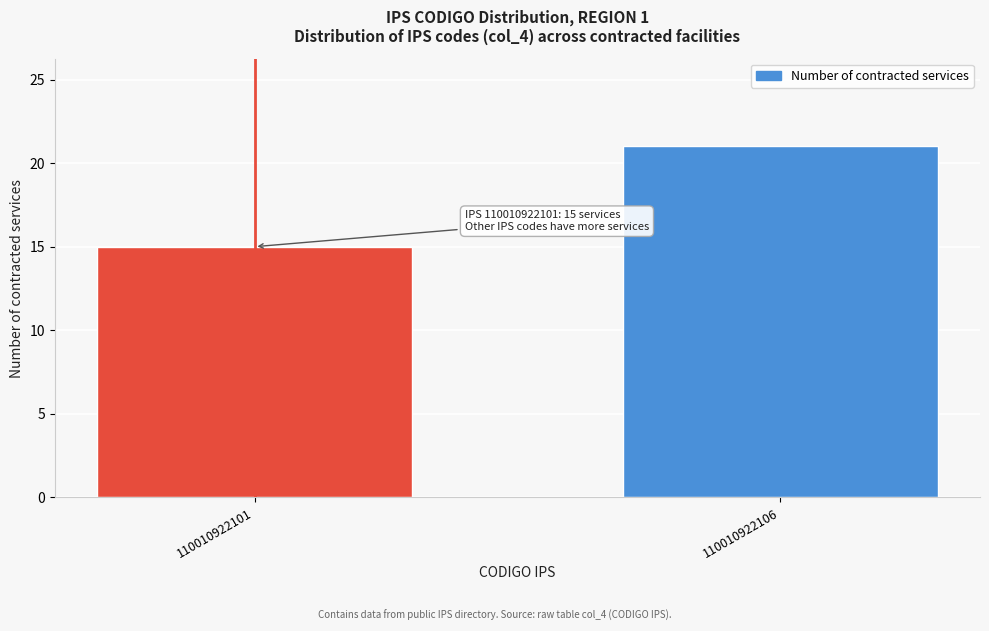

Reading right to left, list all the values displayed in this chart.

21	15